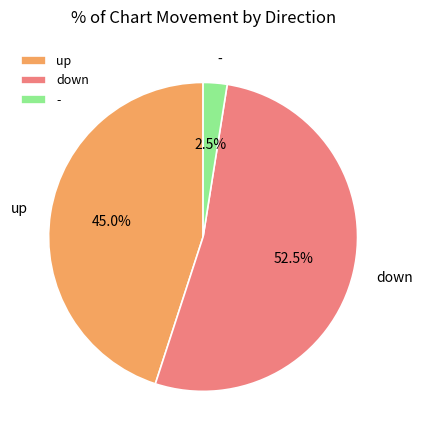

The down slice represents 42% of the pie. True or false?

False